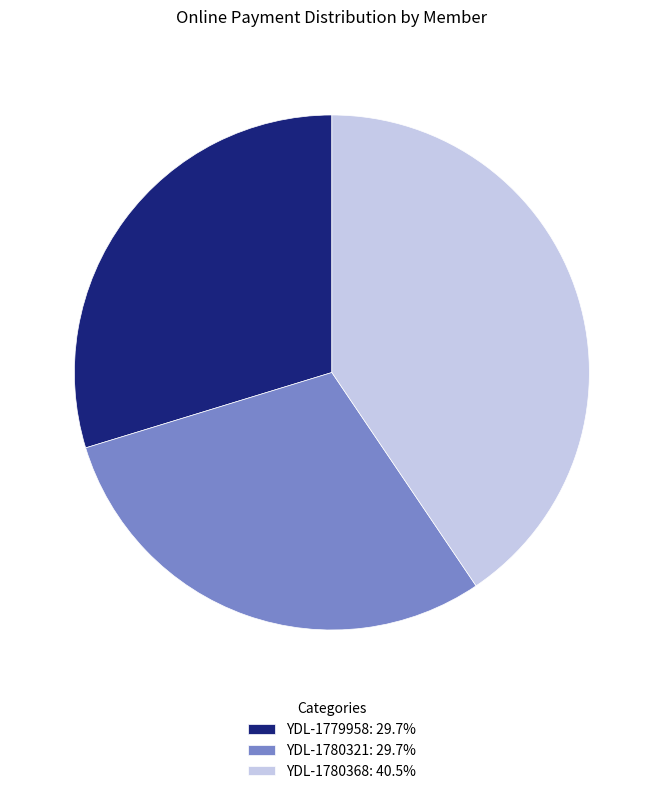

Does YDL-1779958 represent more than half of the total?

No